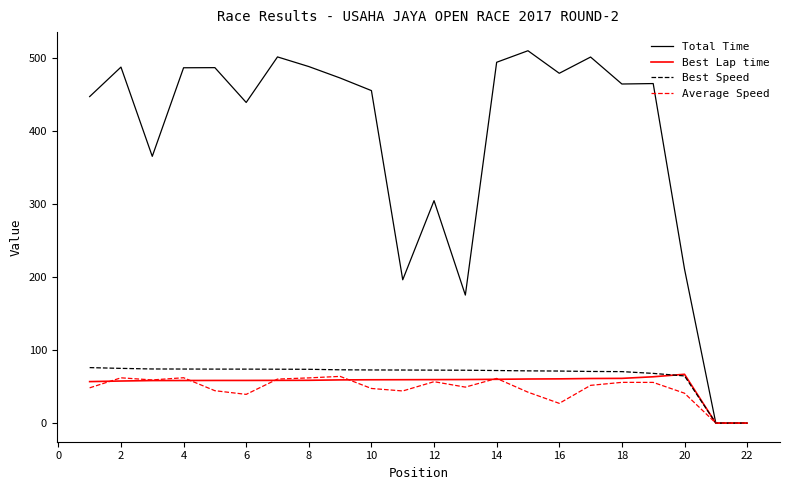

Which series has the widest spread of values?

Total Time